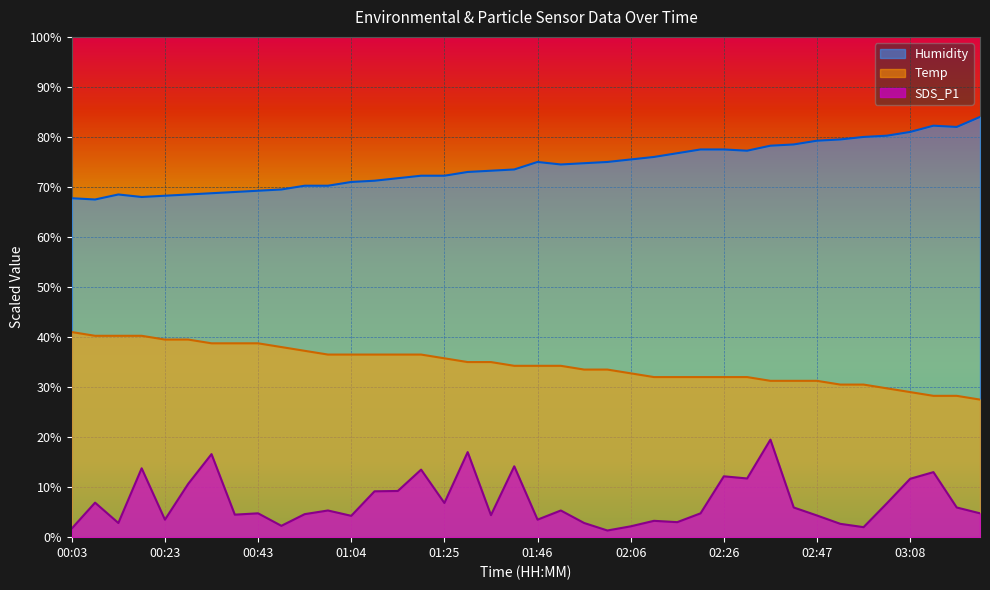

Where does the SDS_P1 series first go above 5?

00:08